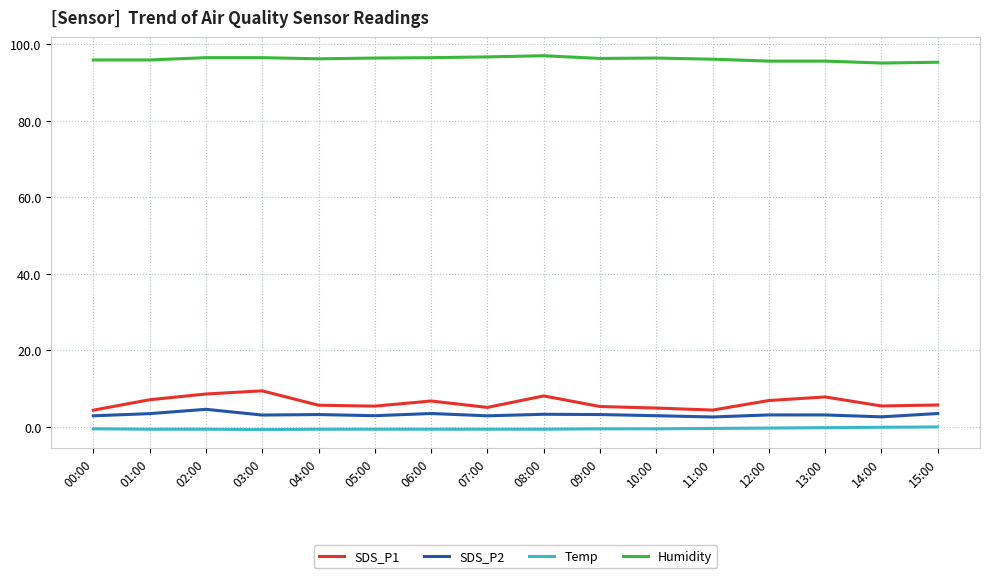

Is the value of Temp at 13:00 greater than the value of SDS_P1 at 01:00?

No